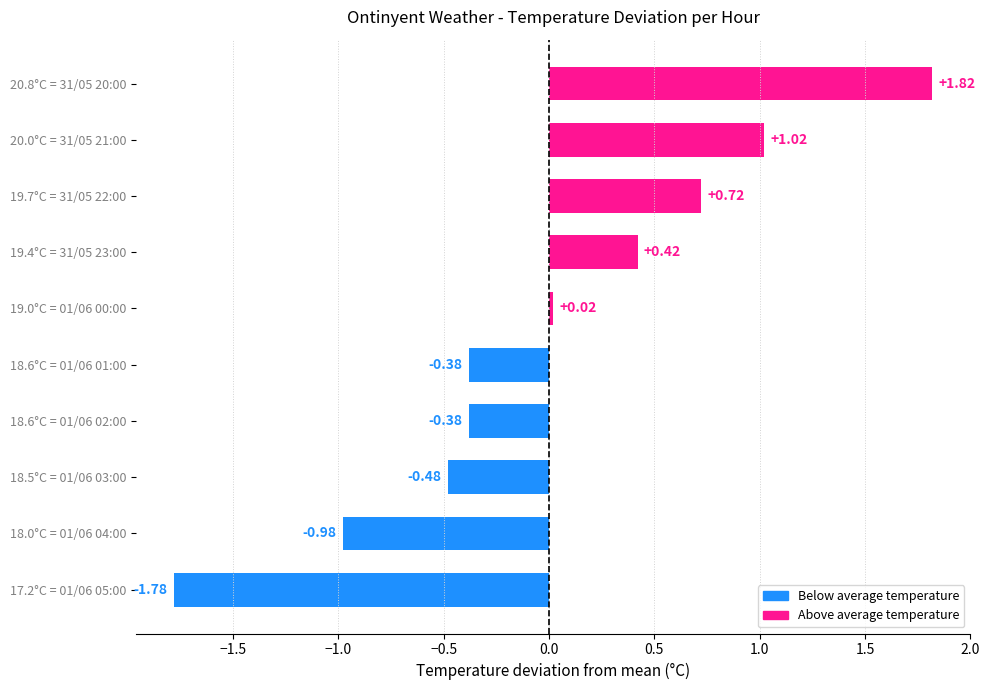

How many bars are there in total?

10